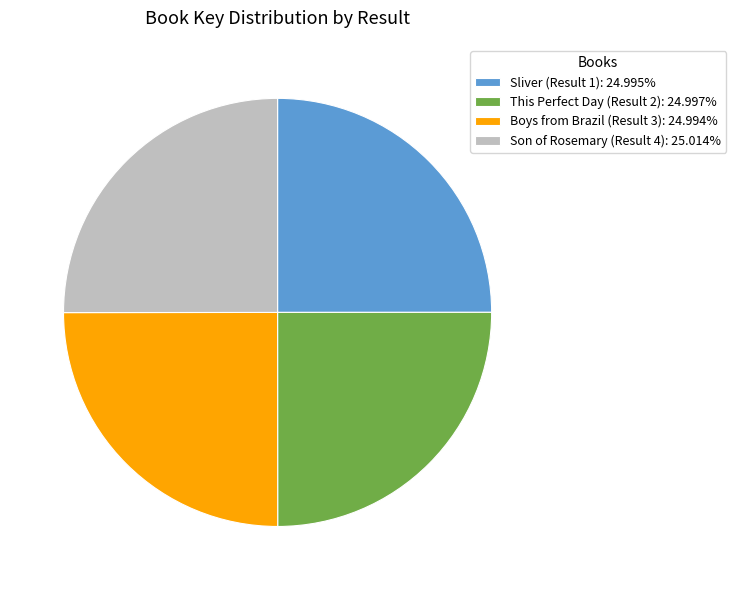

Is there a majority slice in this chart?

No